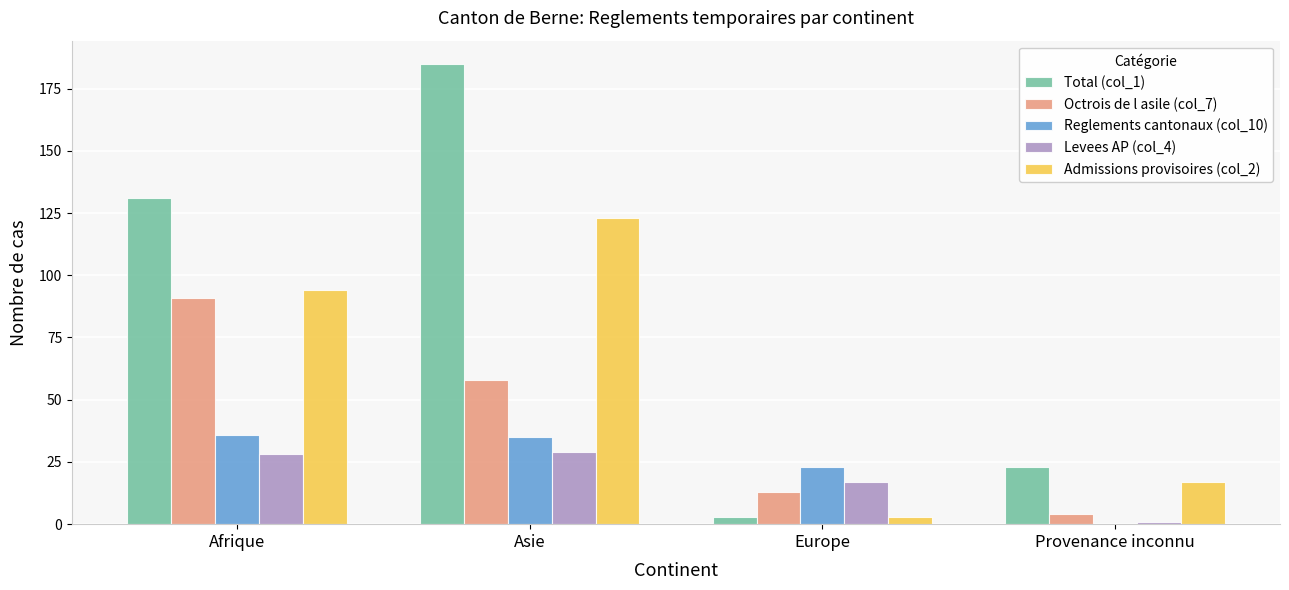

Is the value of Octrois de l asile (col_7) at Afrique greater than the value of Total (col_1) at Afrique?

No